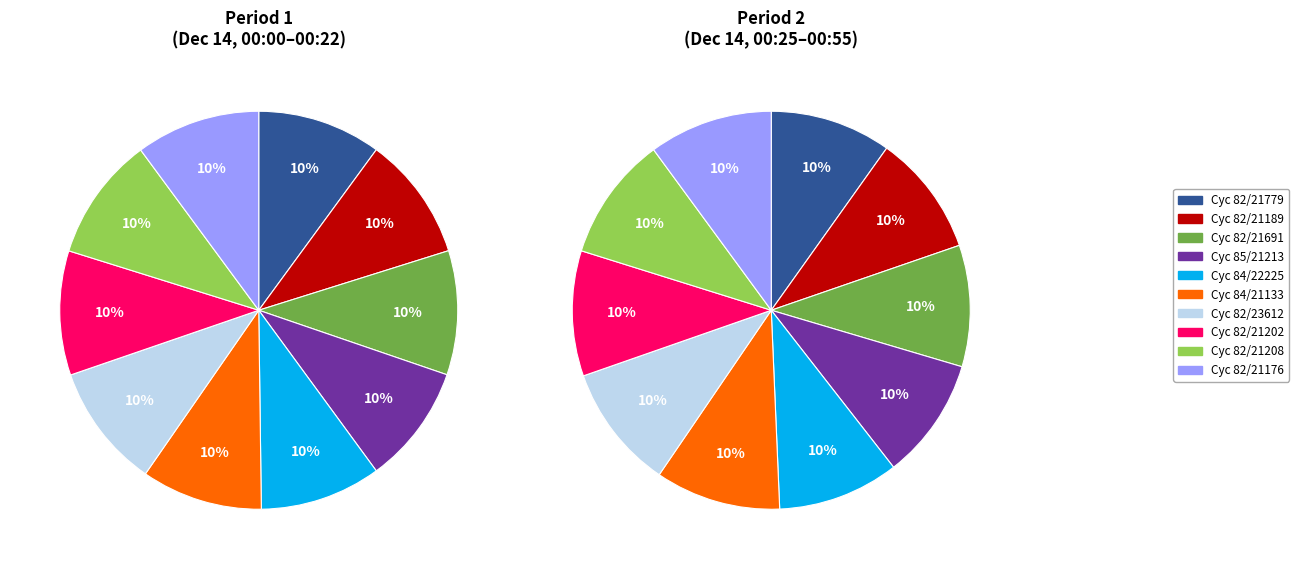

To the nearest percent, what portion does 82-21779 represent?

10%